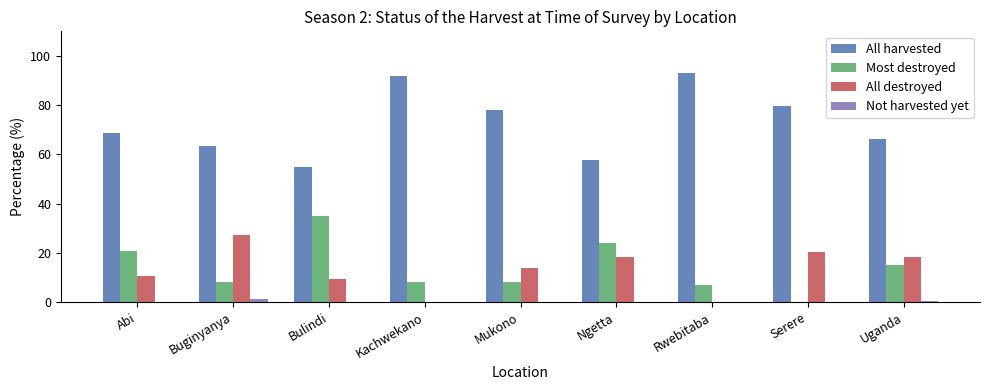

What is the highest value of the All harvested series?

93.2